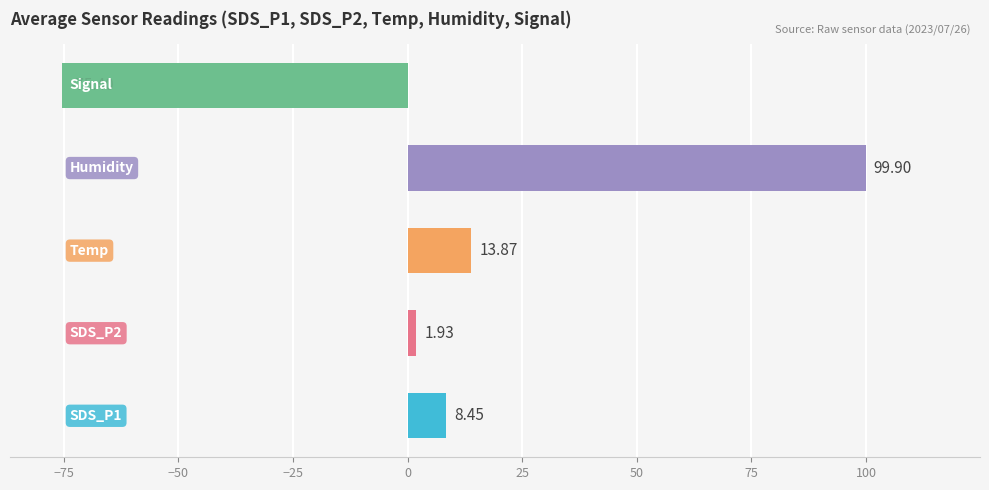

Does the chart contain stacked bars?

No